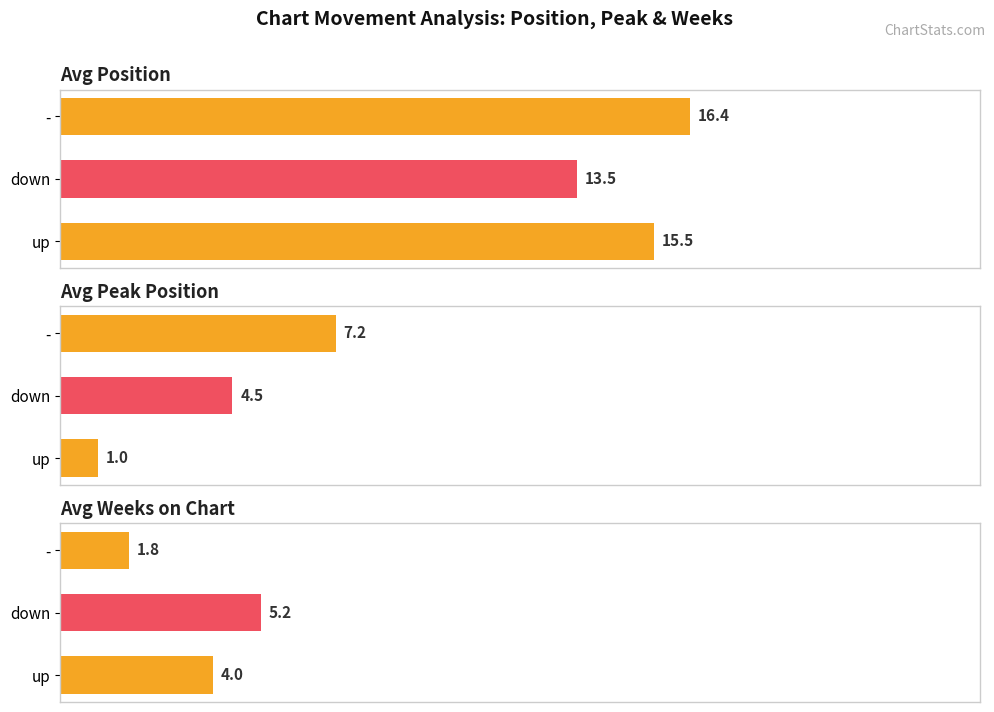

What are all the series names shown in the legend?

Avg Position, Avg Peak Position, Avg Weeks on Chart